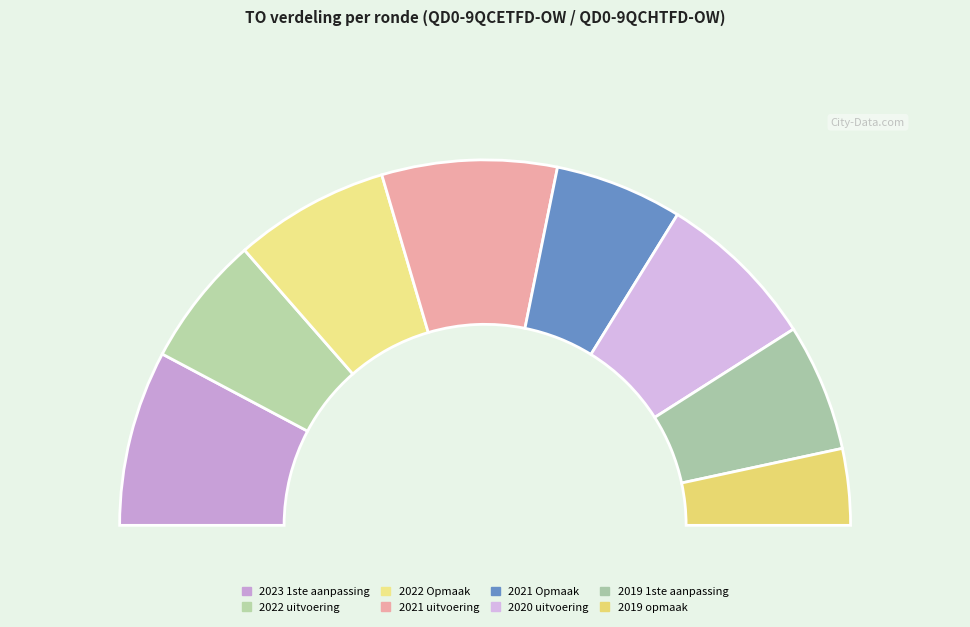

Which category has the biggest portion of the pie?

2023 1ste aanpassing